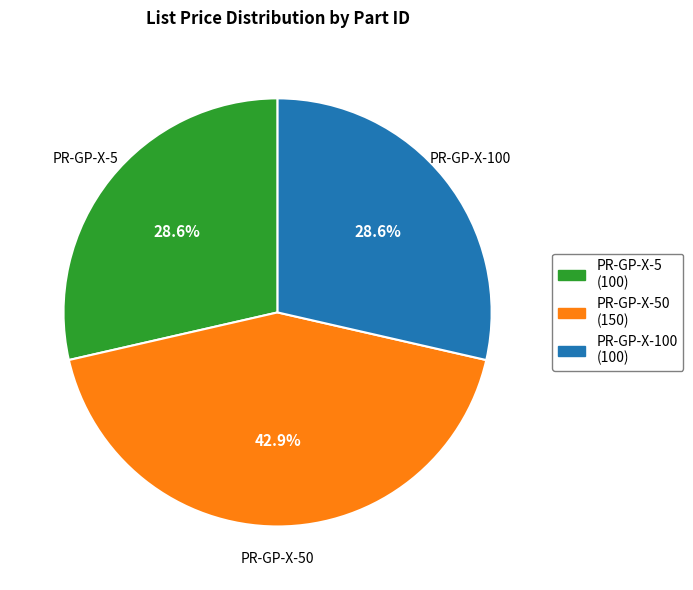

Between PR-GP-X-100 (100) and PR-GP-X-50 (150), which is larger?

PR-GP-X-50 (150)